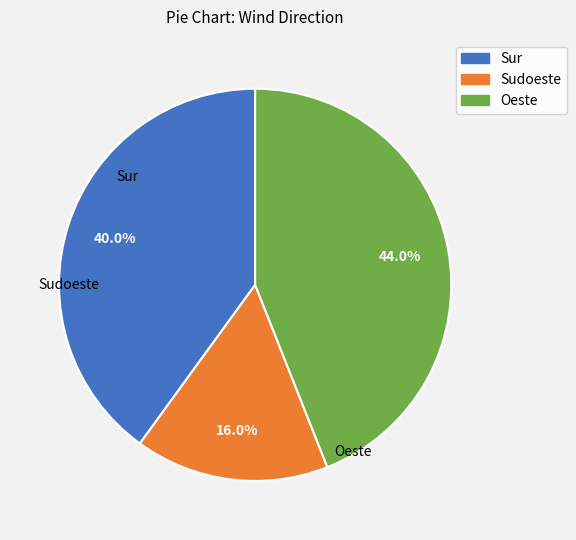

How many segments does this pie chart have?

3